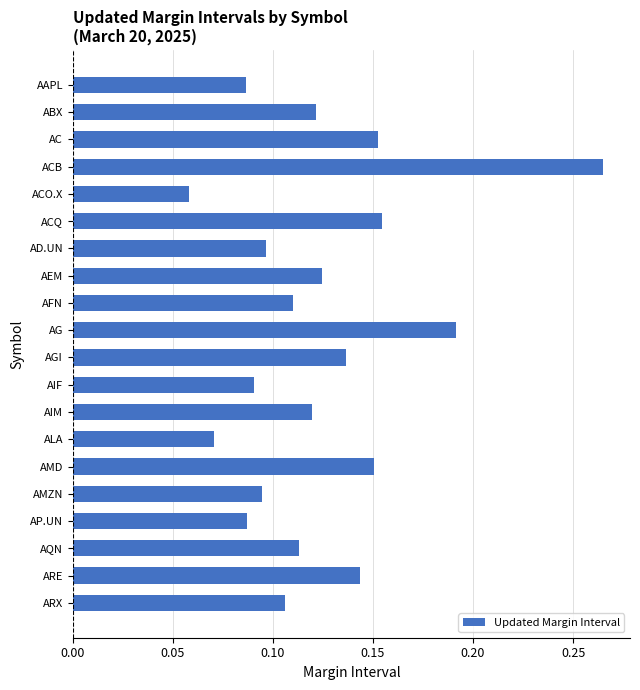

Is it true that the value at AIF is 0.0?

False